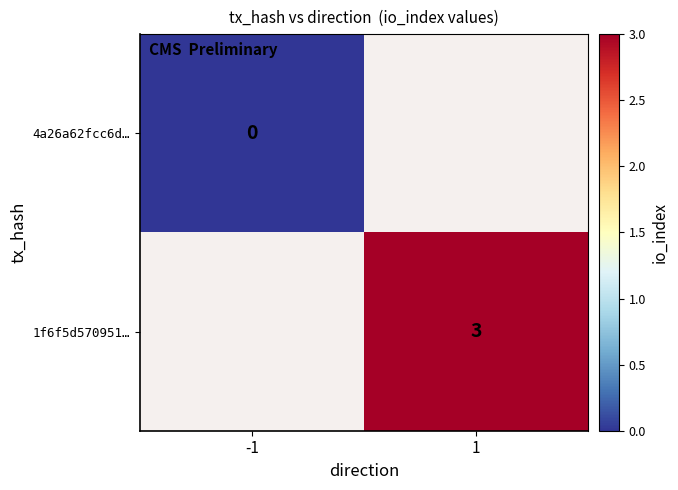

The 1f6f5d570951… series shows 3 at 1. True or false?

True